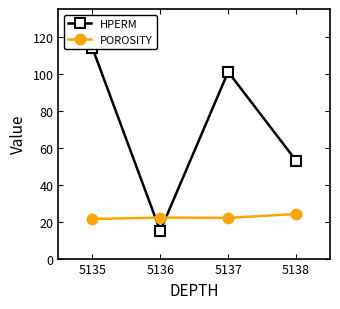

What is the minimum value for POROSITY?

21.4